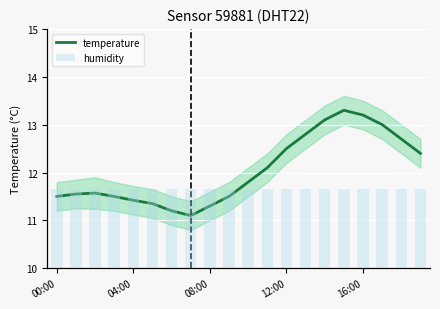

True or false: temperature has a value of 3.5 at 18.

False